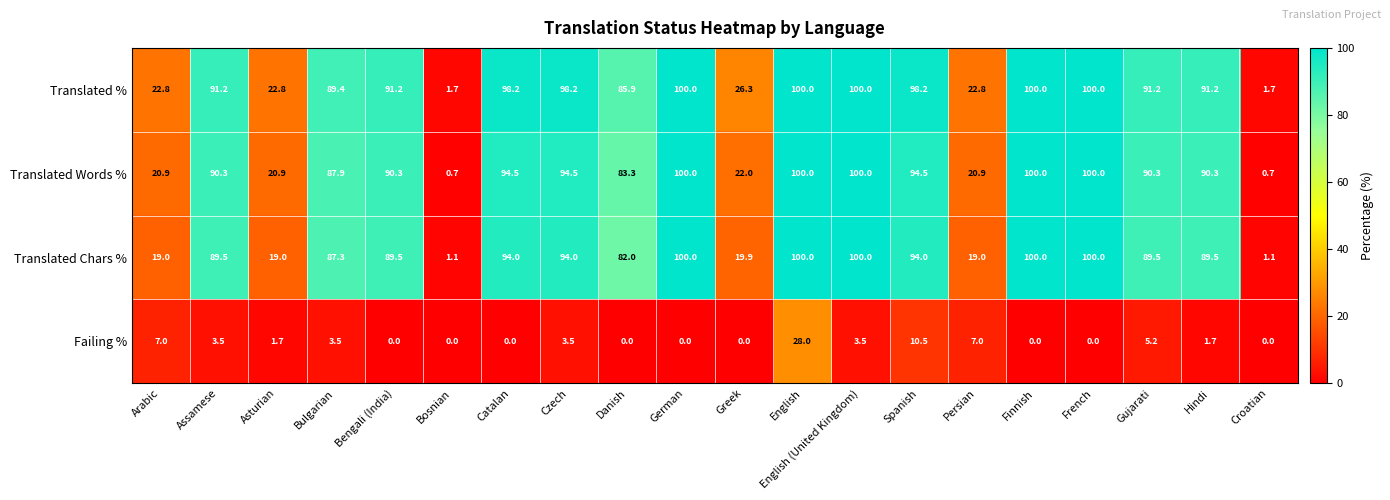

What is the lowest value of the Translated % series?

1.7